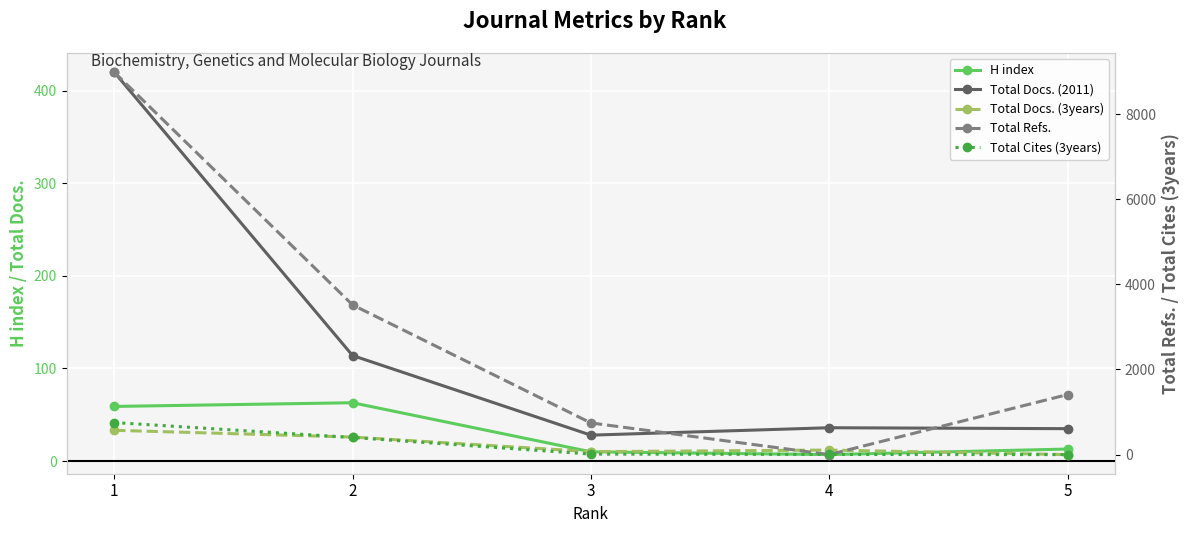

How many data points in Total Refs. are above 1410?

2